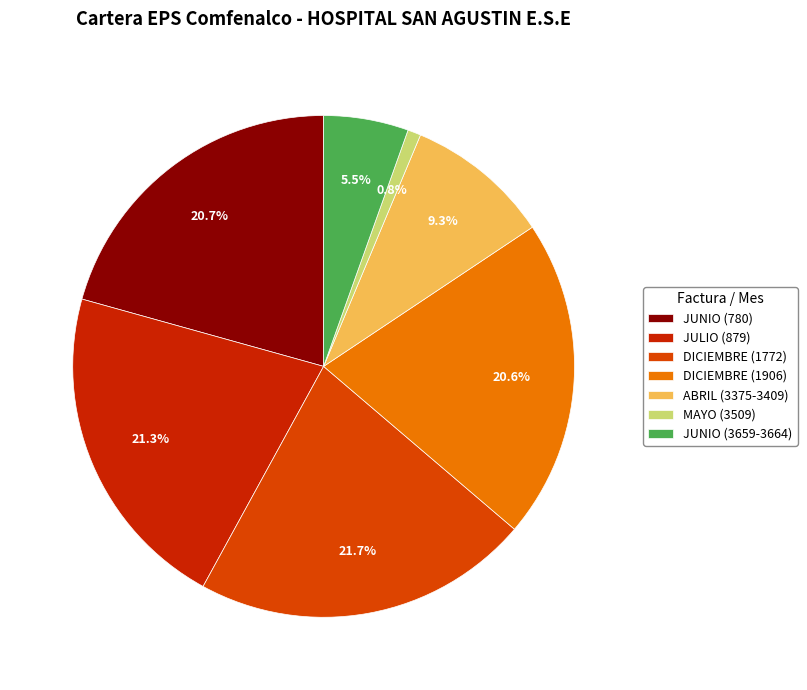

Count the number of slices in the pie.

7